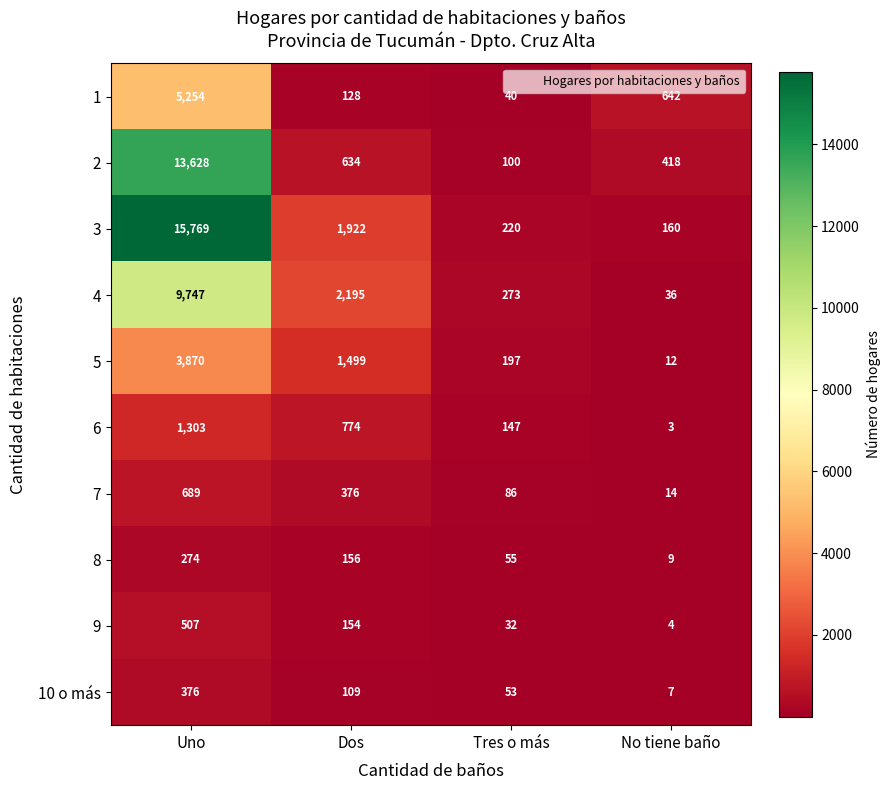

List the series in order of their peak value, highest first.

3, 2, 4, 1, 5, 6, 7, 9, 10 o más, 8